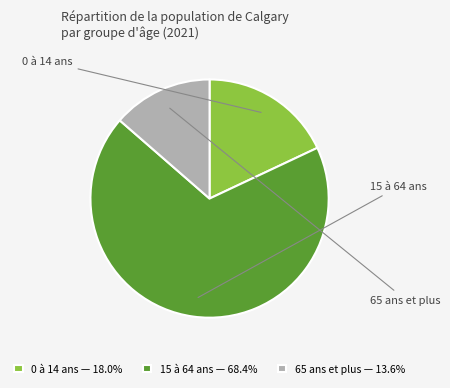

The 15 à 64 ans slice represents 83% of the pie. True or false?

False